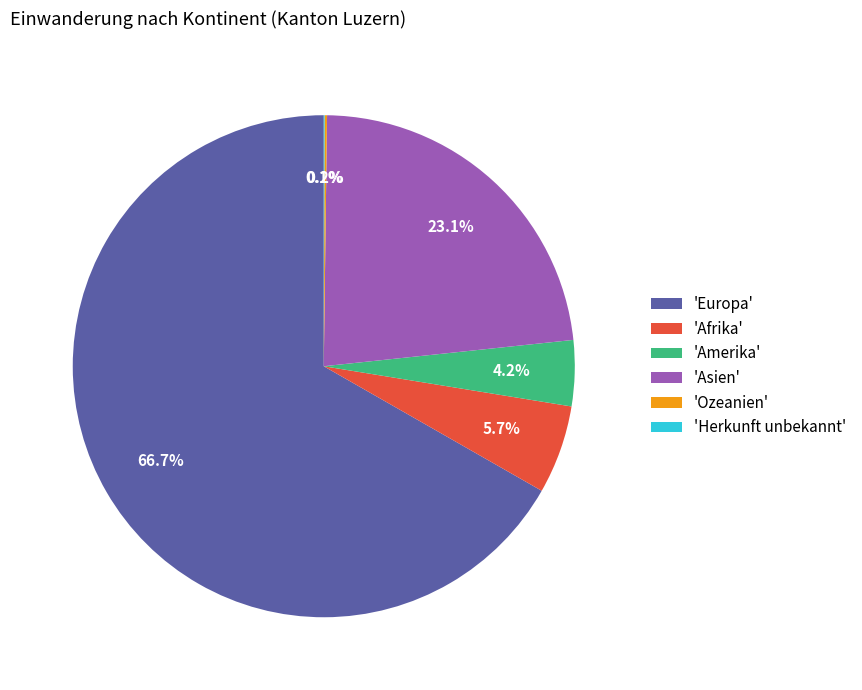

What is the largest slice in the pie chart?

'Europa'